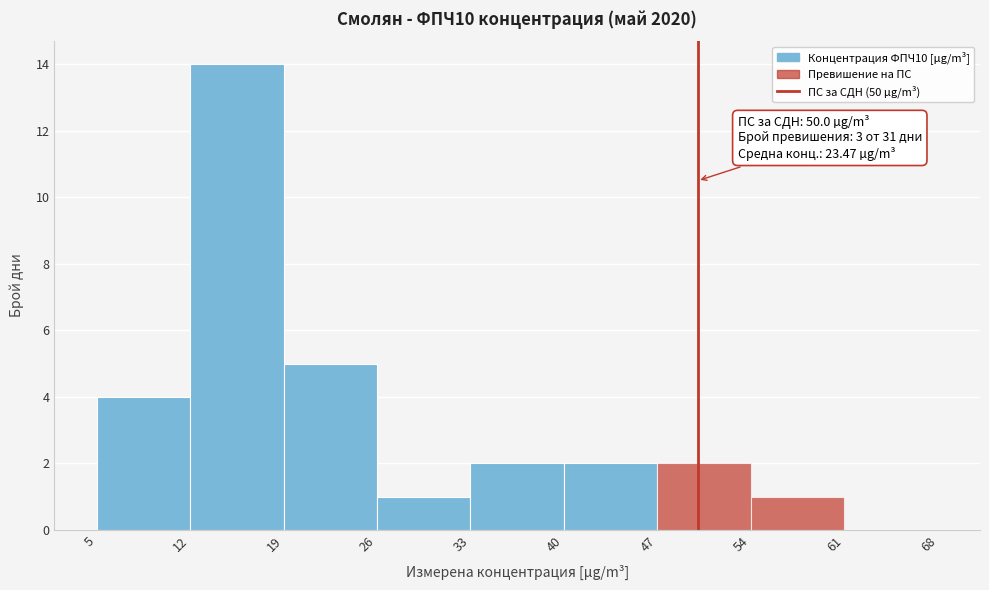

Over which range of the x-axis is the bar tallest?

12 to 19